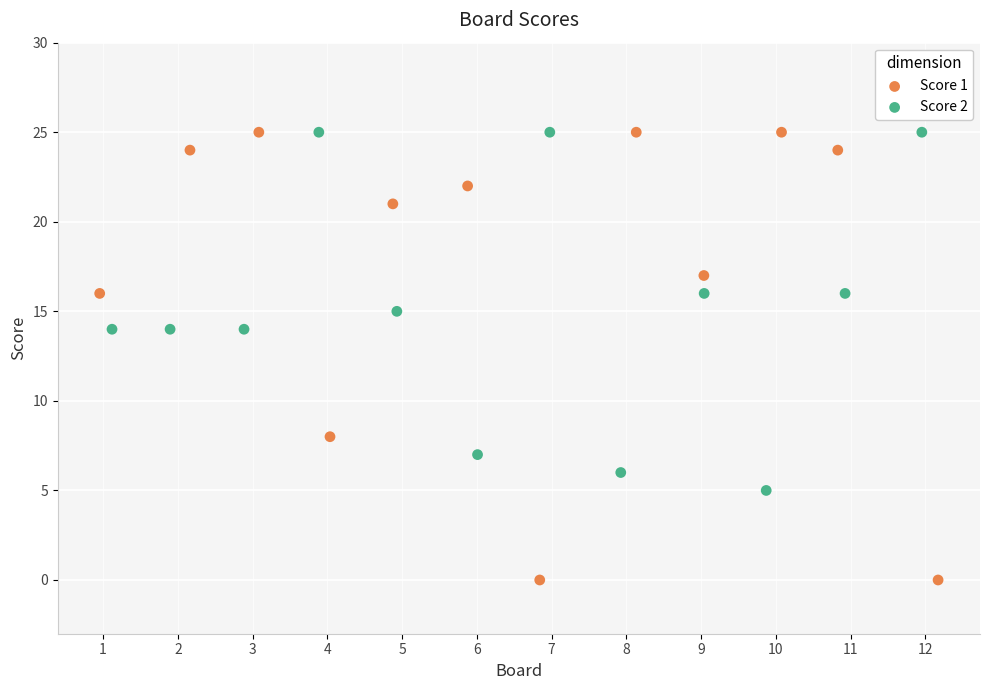

Which series has the widest spread of Y values?

Score 1